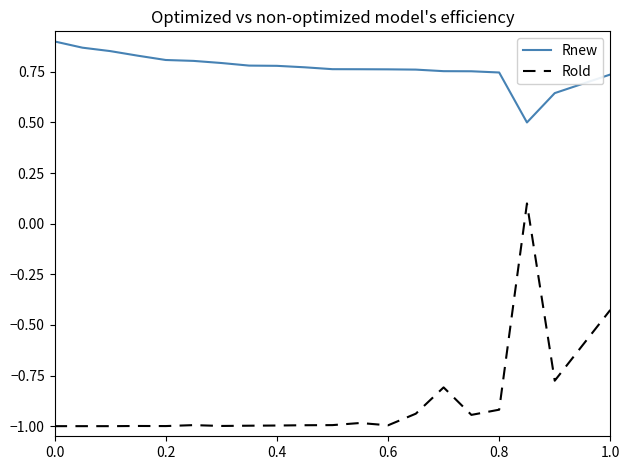

True or false: Rold and Rnew cross at least once.

False